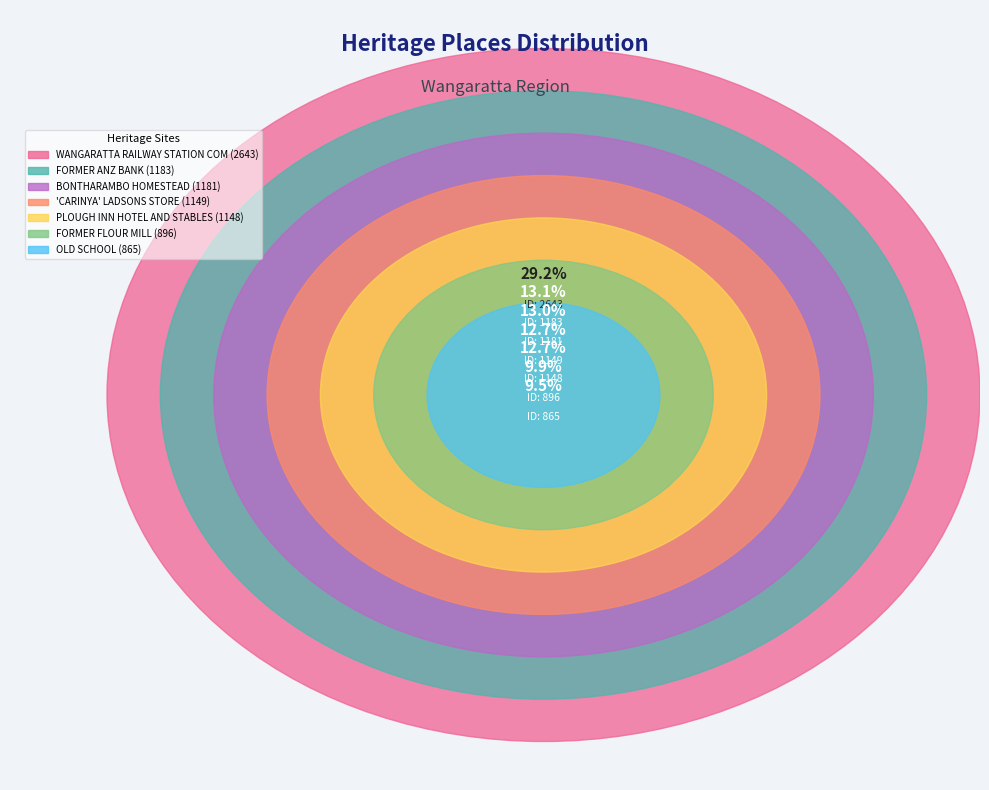

Combined, what portion of the pie is WANGARATTA RAILWAY STATION COMPLEX and FORMER FLOUR MILL?

39.0%